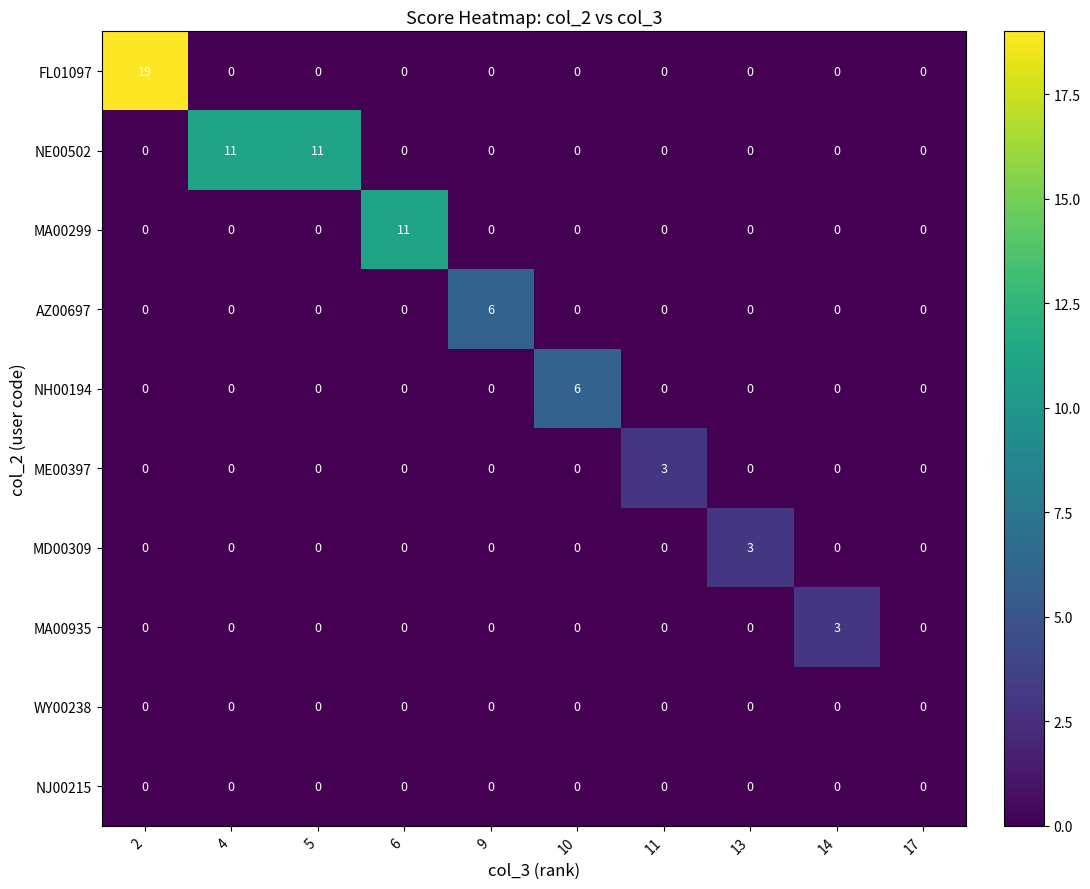

How many positive values does the NH00194 series have?

1